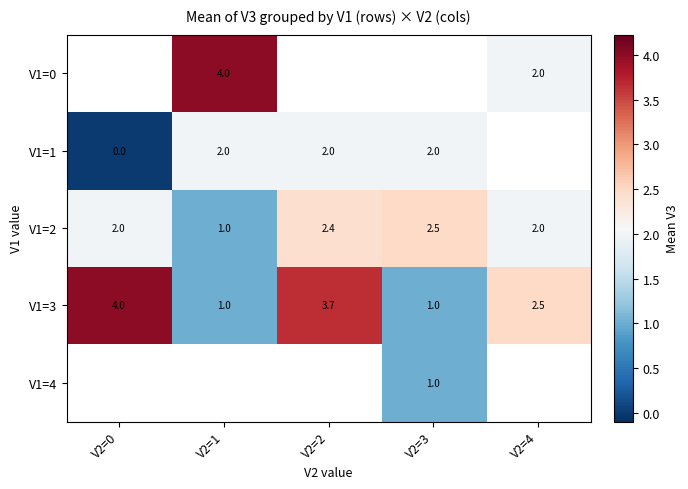

What is the lowest value of the V1=2 series?

1.0